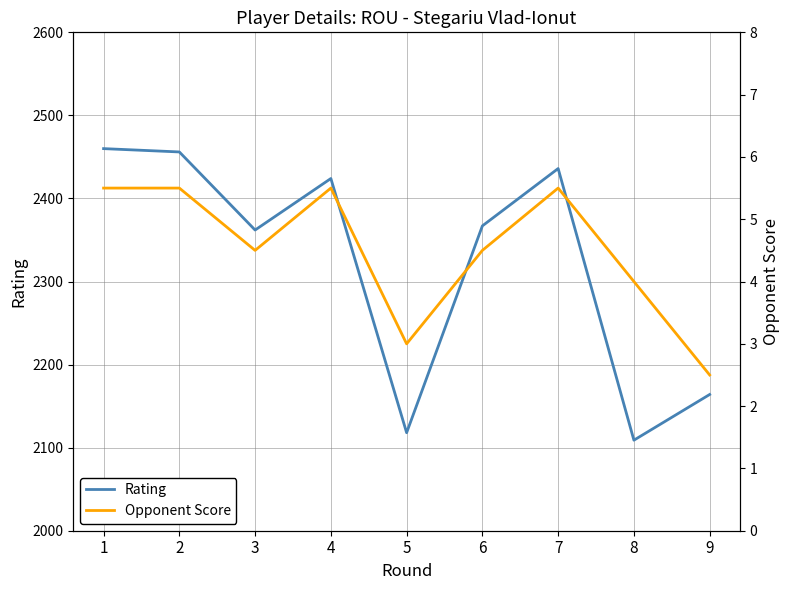

At 6, list the series in order from largest to smallest.

Rating, Opponent Score